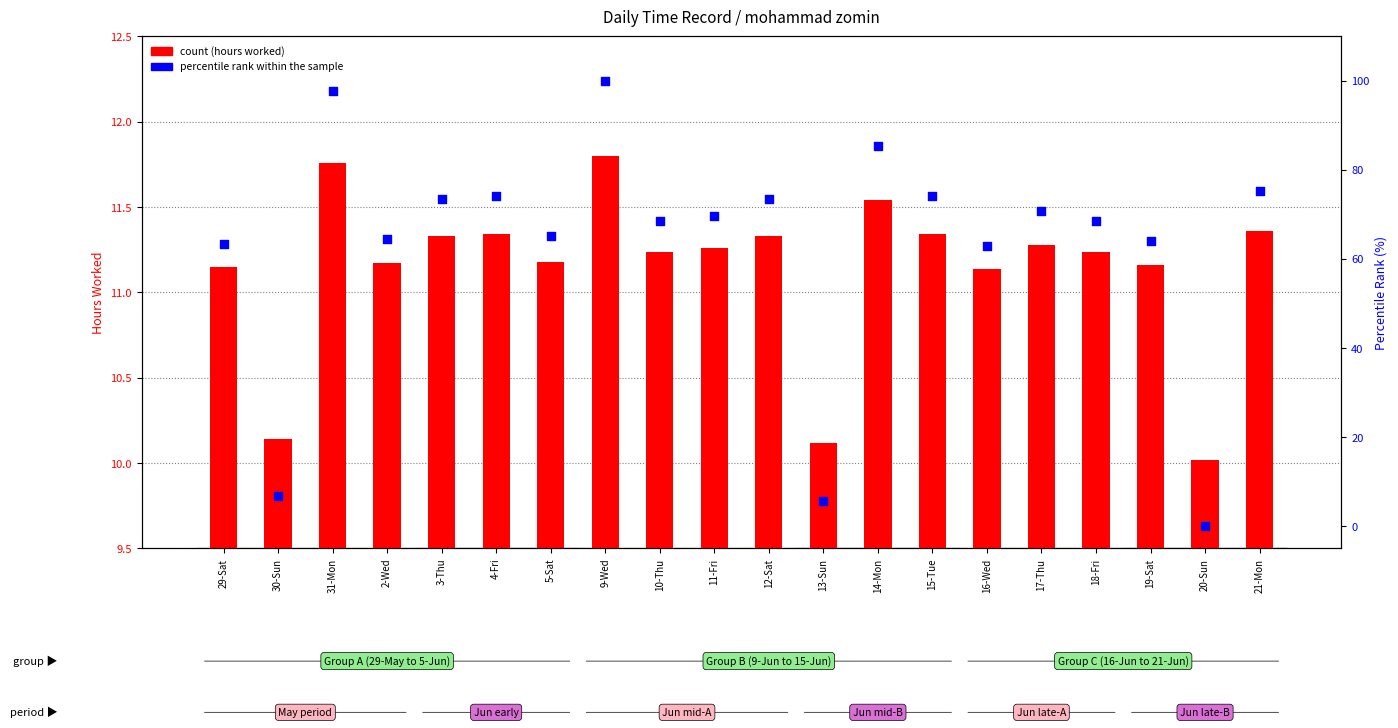

At which category is the sum across all series the highest?

9-Wed